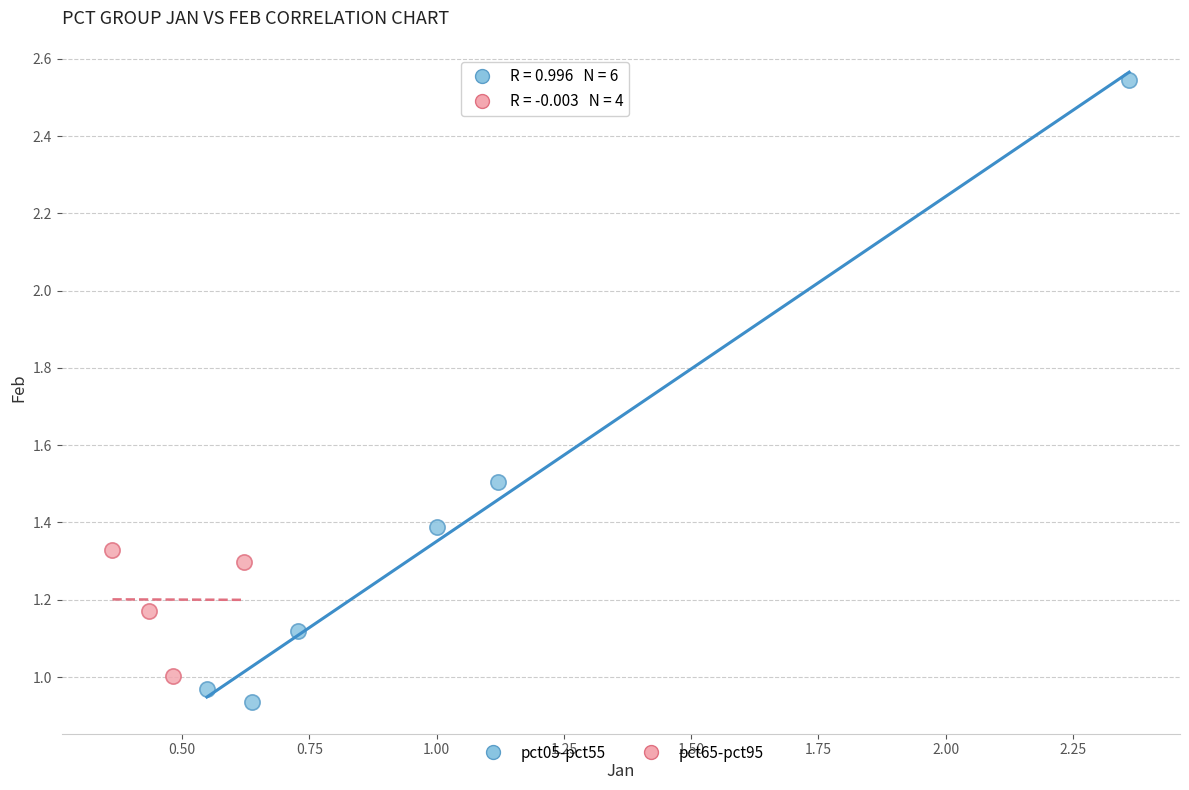

Which series contains the highest Y value?

pct05-pct55